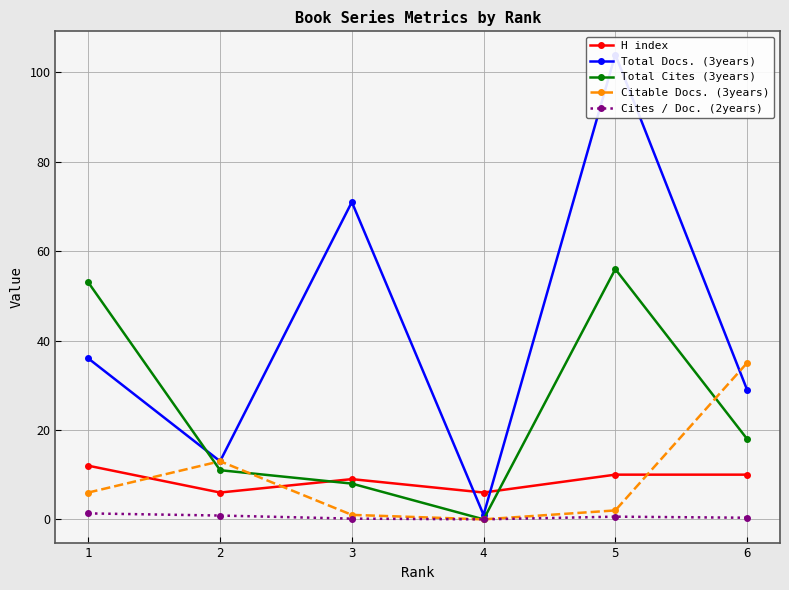

Which series has the largest total across all categories?

Total Docs. (3years)